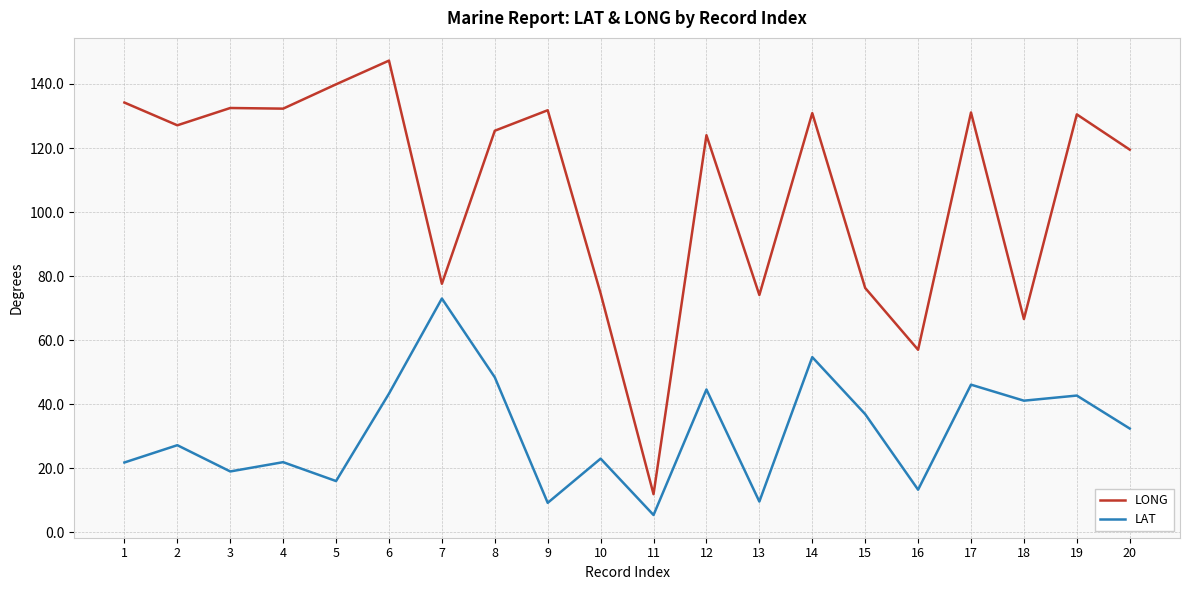

What value does the LAT series have at 16?

13.3